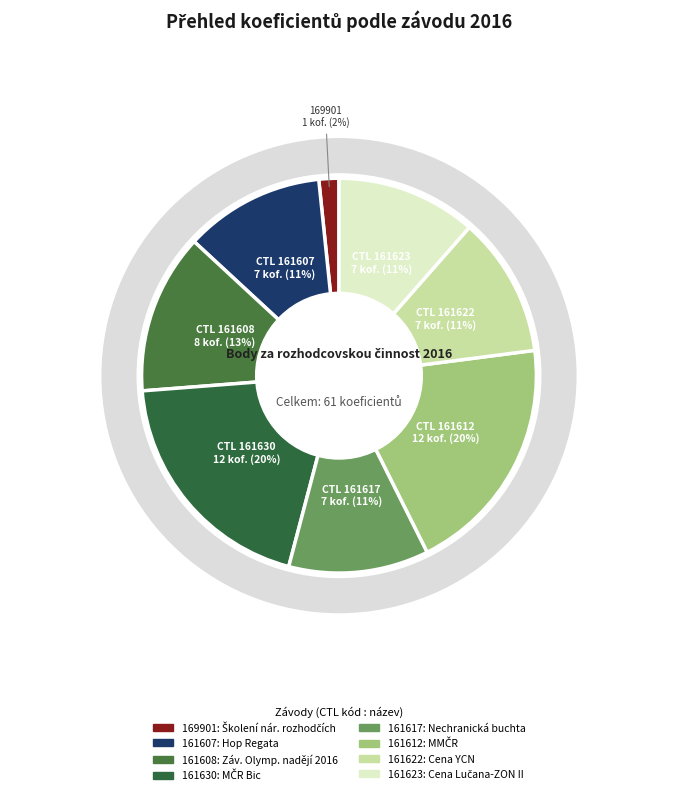

How many segments does this pie chart have?

8